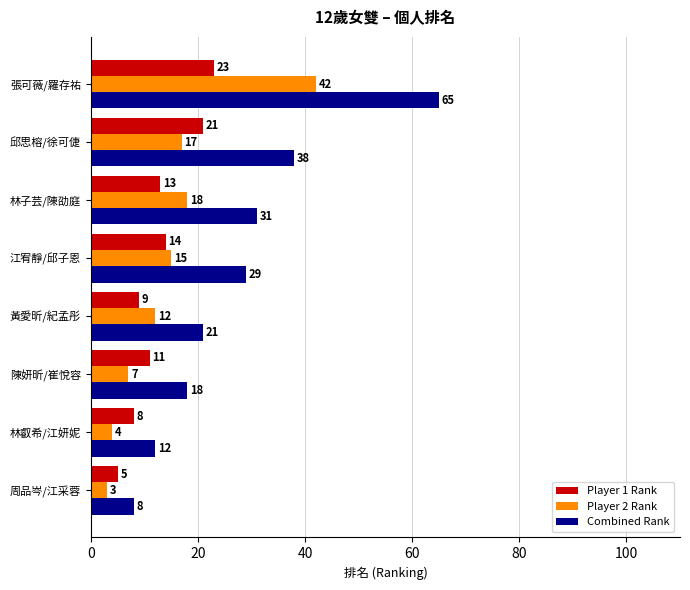

What is the smallest value displayed?

3